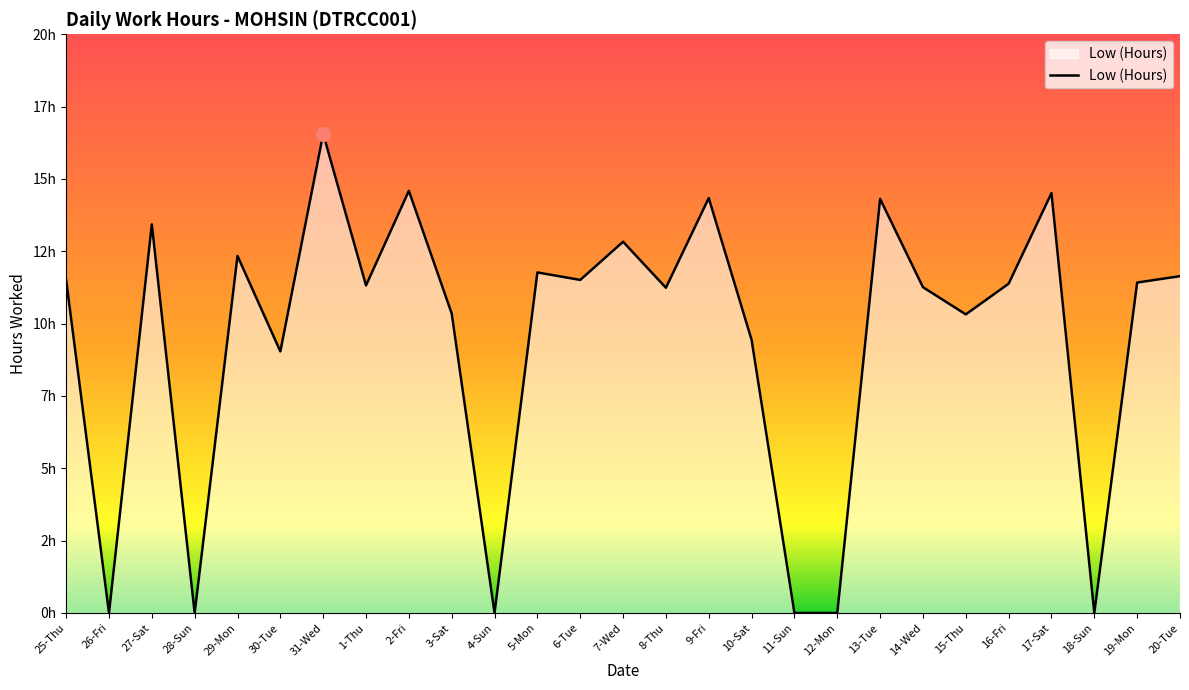

At which label is the value closest to 8?

30-Tue